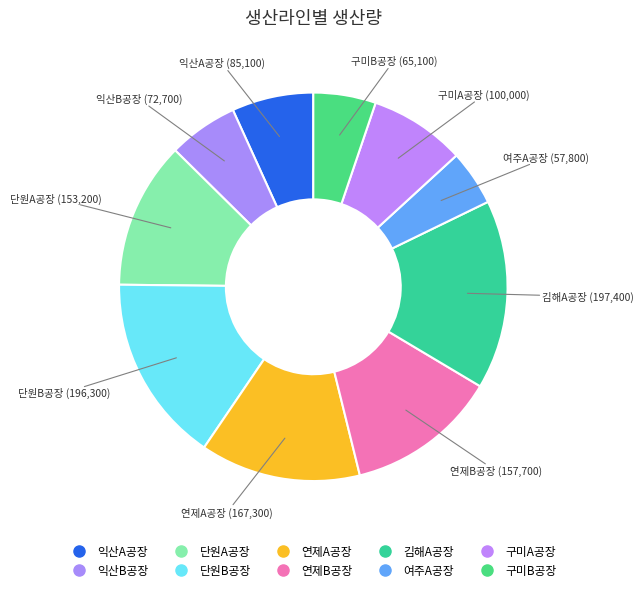

Which slice is the smallest?

여주A공장